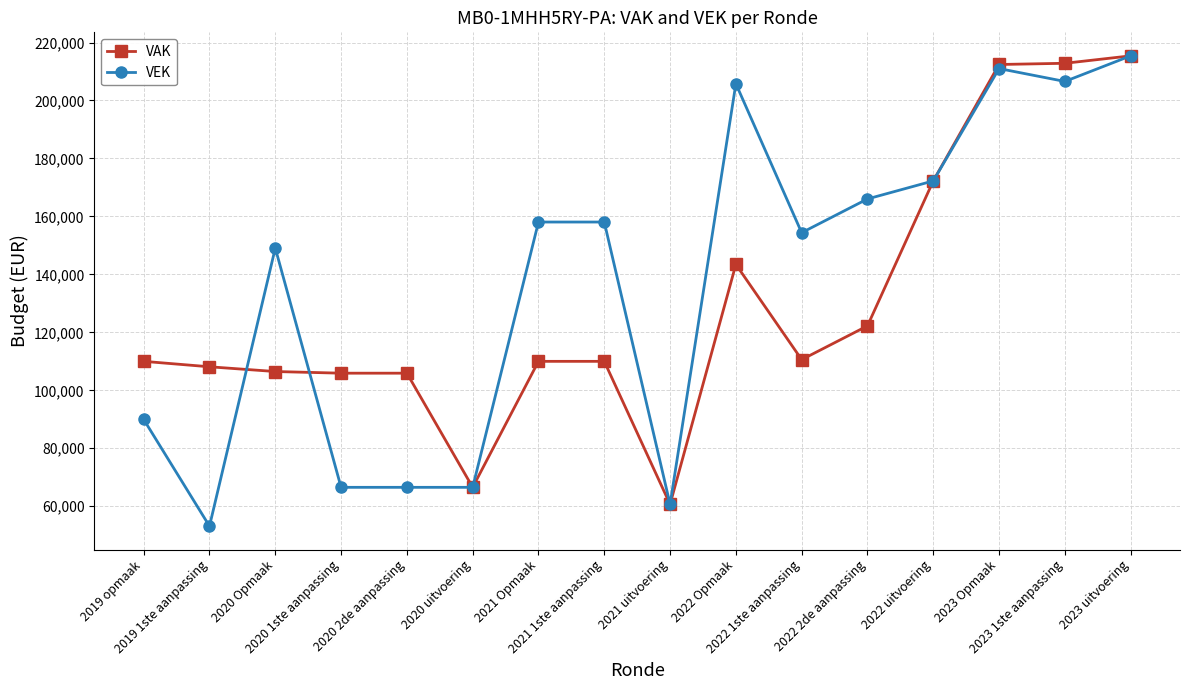

List the series in order of their overall mean, highest first.

VEK, VAK